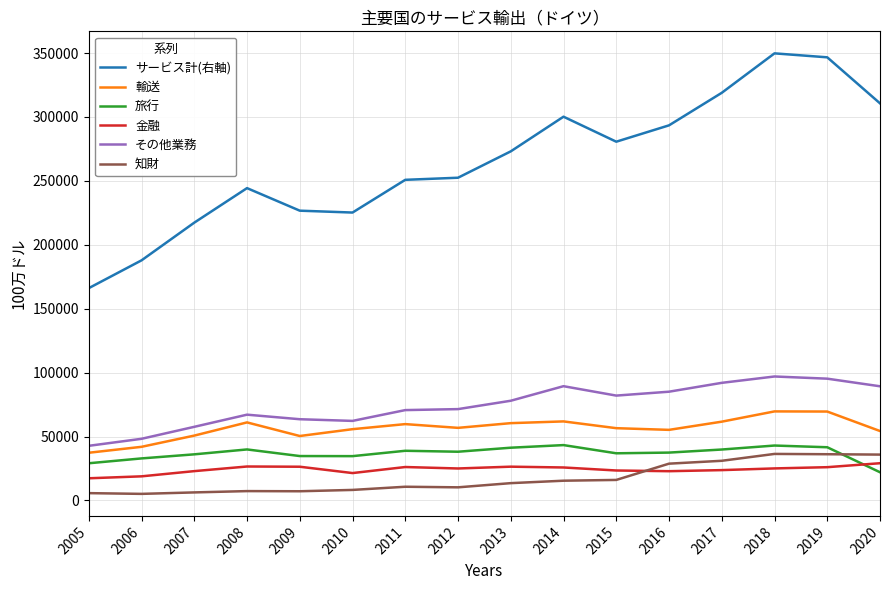

After their last crossing, which series has the higher values: 金融 or 旅行?

金融